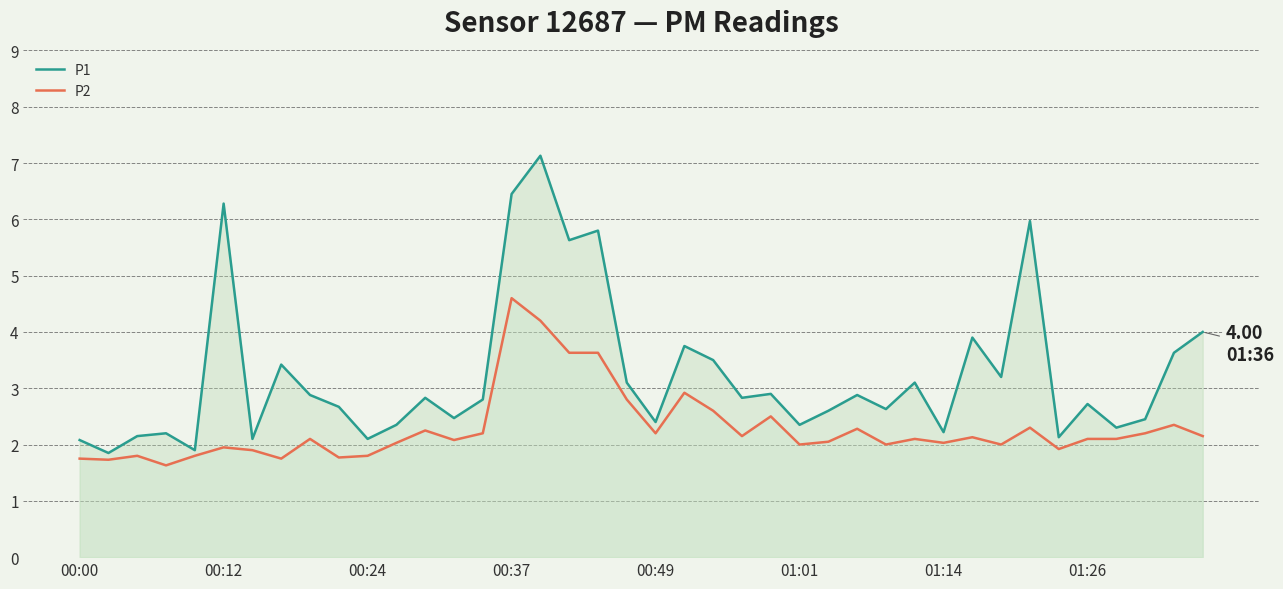

Reading left to right, what are all the values shown in this chart?

P1: 2.1	1.9	2.1	2.2	1.9	6.3	2.1	3.4	2.9	2.7	2.1	2.4	2.8	2.5	2.8	6.5	7.1	5.6	5.8	3.1	2.4	3.8	3.5	2.8	2.9	2.4	2.6	2.9	2.6	3.1	2.2	3.9	3.2	6.0	2.1	2.7	2.3	2.5	3.6	4.0
P2: 1.8	1.7	1.8	1.6	1.8	1.9	1.9	1.8	2.1	1.8	1.8	2.0	2.2	2.1	2.2	4.6	4.2	3.6	3.6	2.8	2.2	2.9	2.6	2.1	2.5	2.0	2.0	2.3	2.0	2.1	2.0	2.1	2.0	2.3	1.9	2.1	2.1	2.2	2.4	2.1